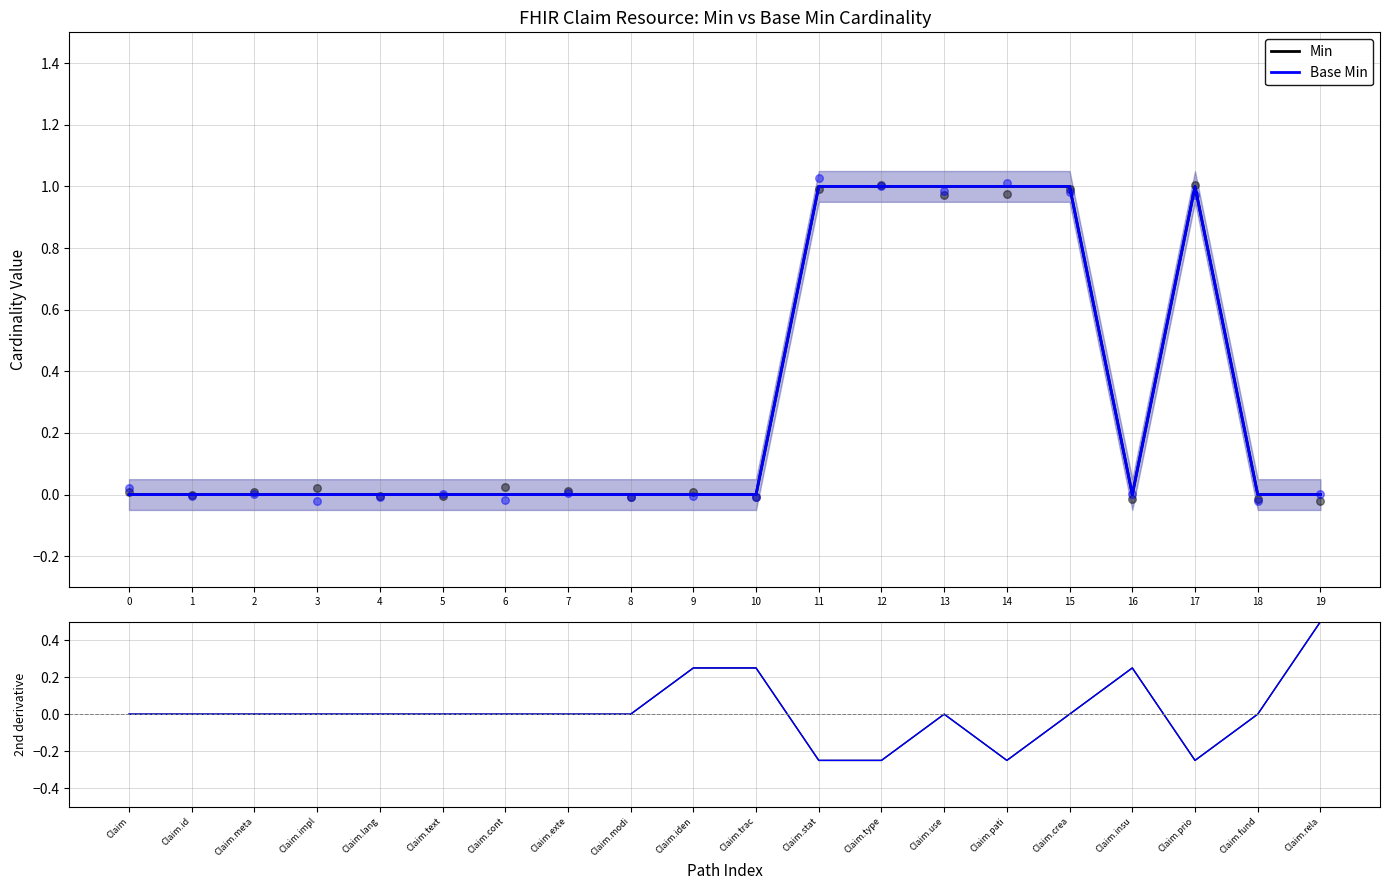

Is the value of Min at 12 greater than the value of Base Min (2nd deriv.) at 18?

Yes